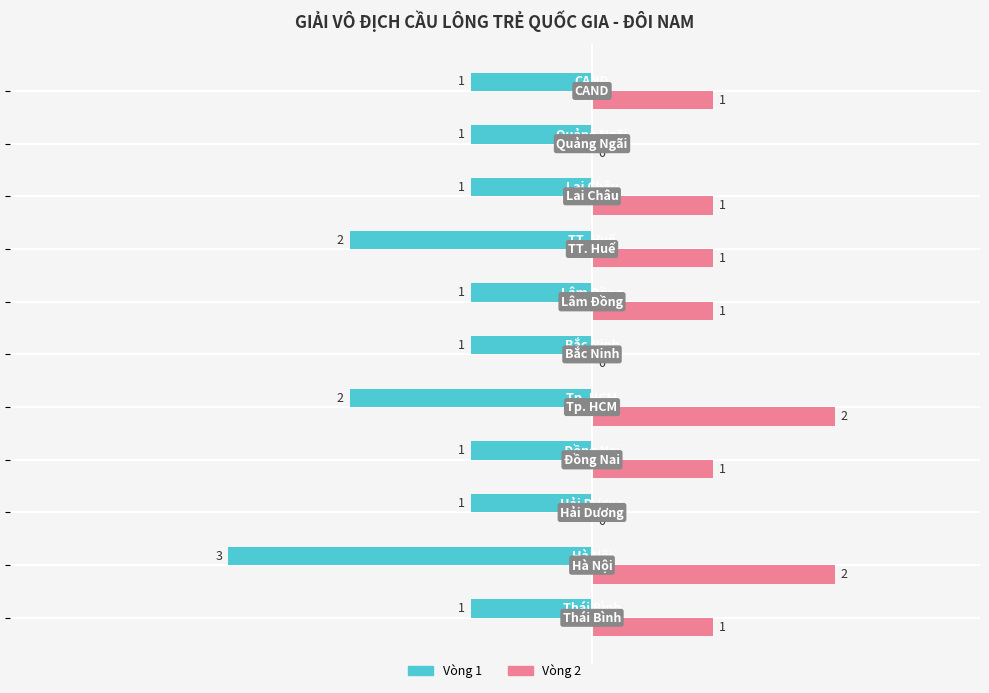

What are all the series names shown in the legend?

Vòng 1, Vòng 2